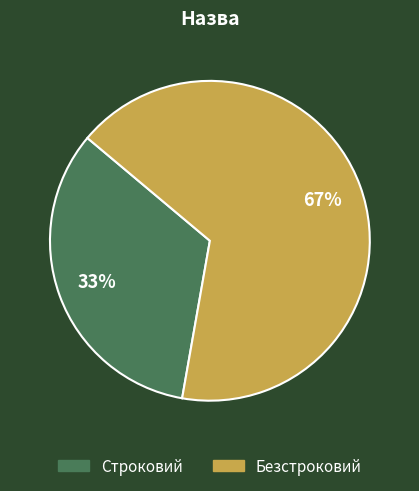

Does Строковий account for over 50% of the chart?

No